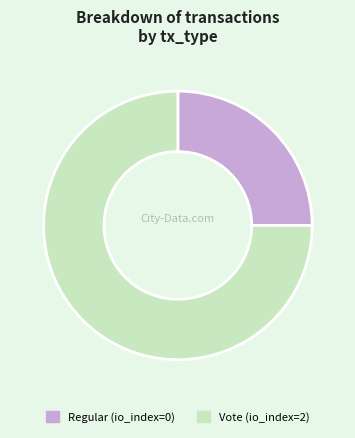

Which category accounts for the majority?

Vote